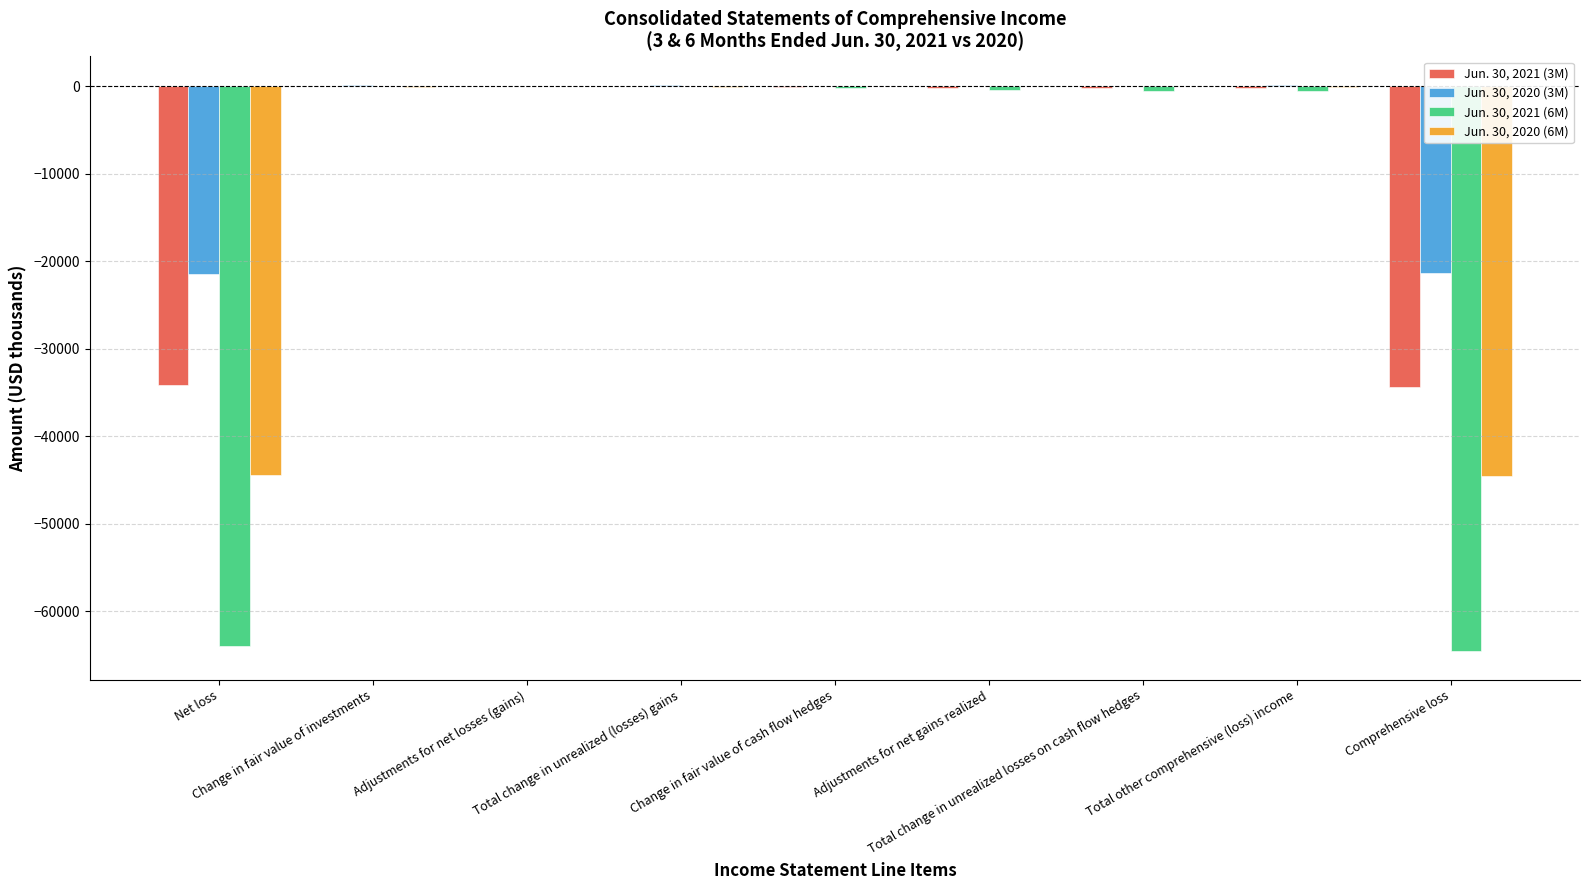

Which series has the largest total across all categories?

Jun. 30, 2020 (3M)